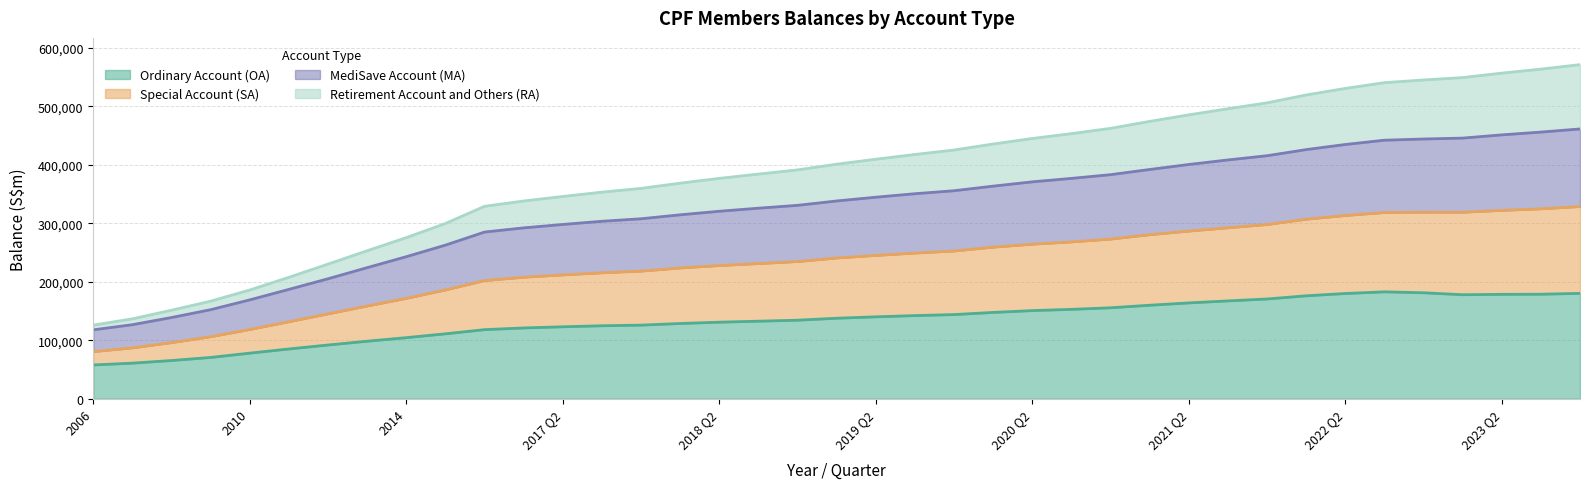

True or false: Special Account (SA) and MediSave Account (MA) intersect in this chart.

False